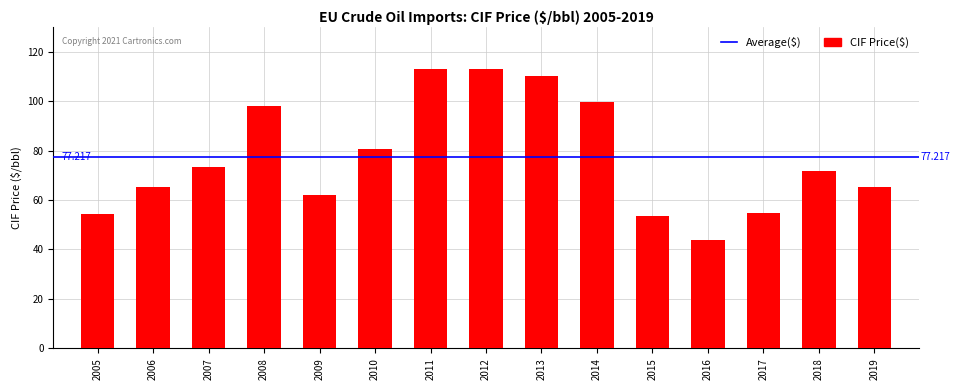

What is the sum of the values at 2014 and 2009?

161.7